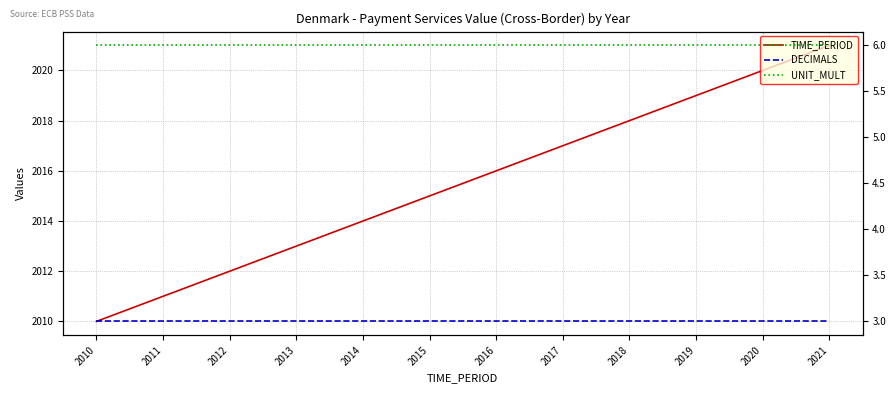

How many lines are shown in the chart?

3